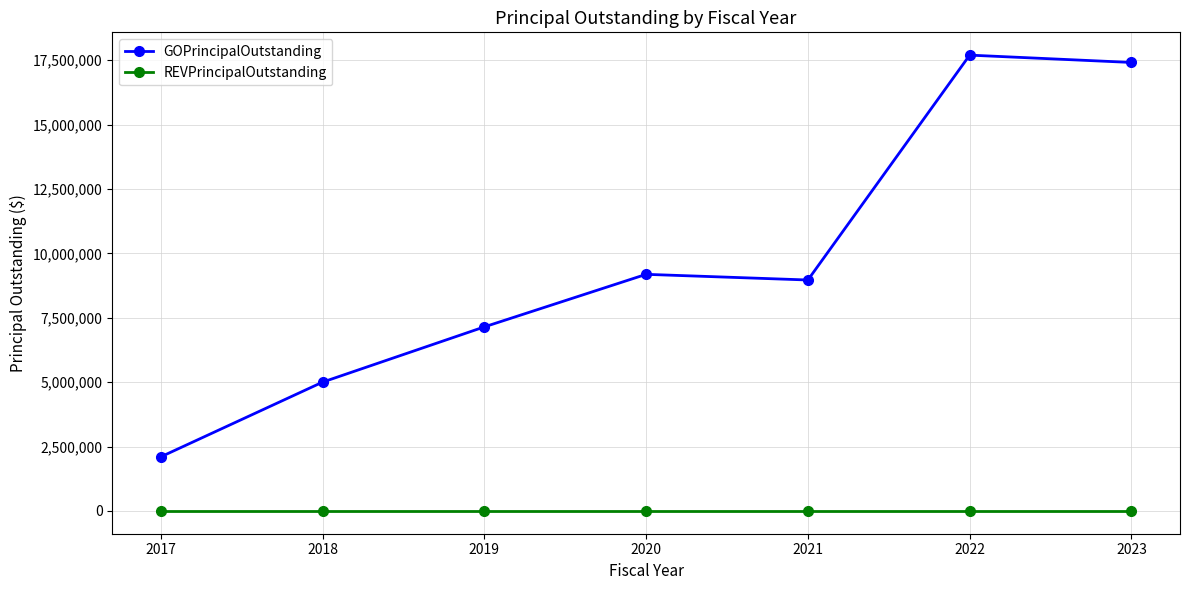

What is the difference between the GOPrincipalOutstanding values at 2022 and 2019?

10550000